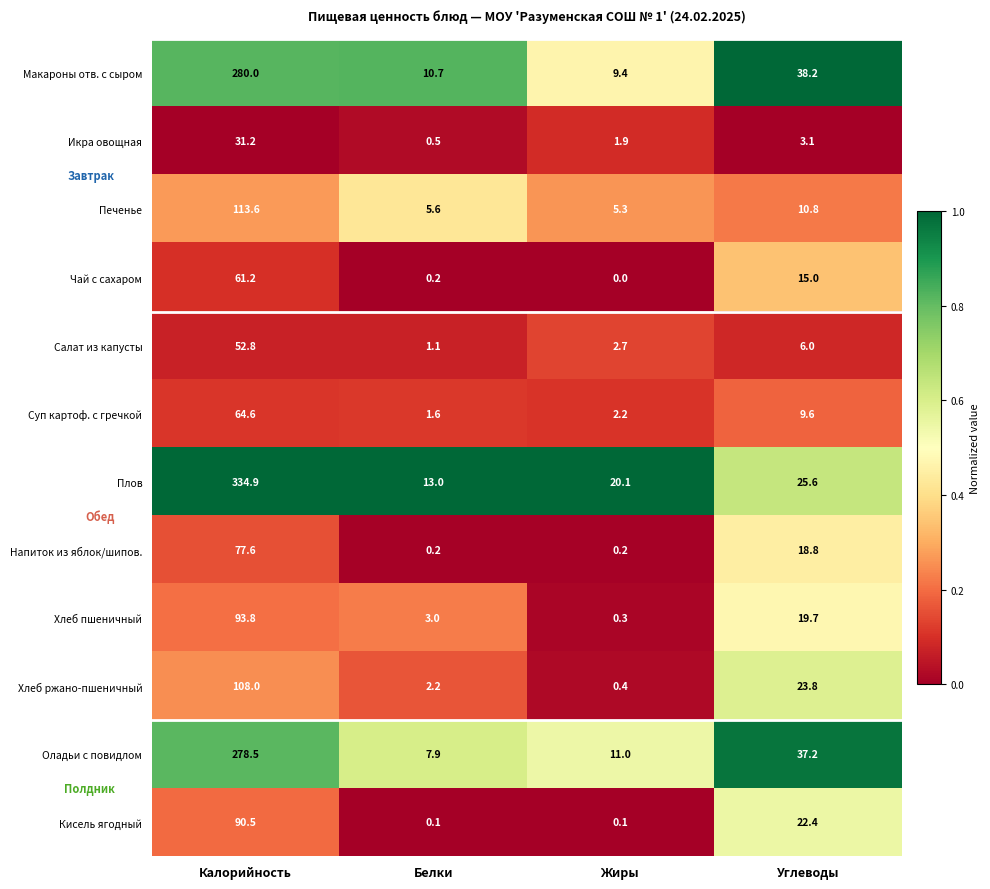

True or false: Оладьи с повидлом has a value of 7.9 at Белки.

True